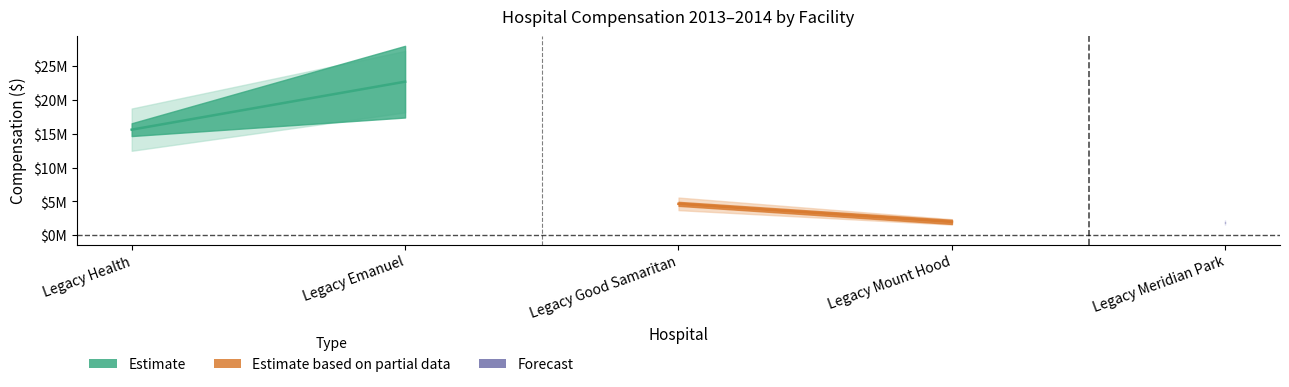

At which label is Compensation 2013 closest to 9540229?

Legacy Good Samaritan